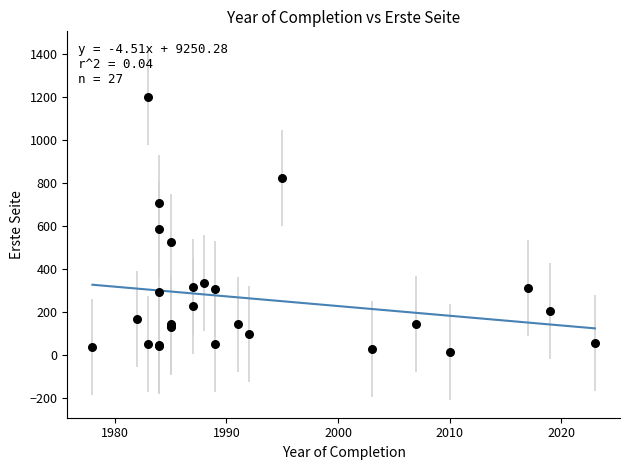

What Y value in the scatter plot is closest to 607?

586